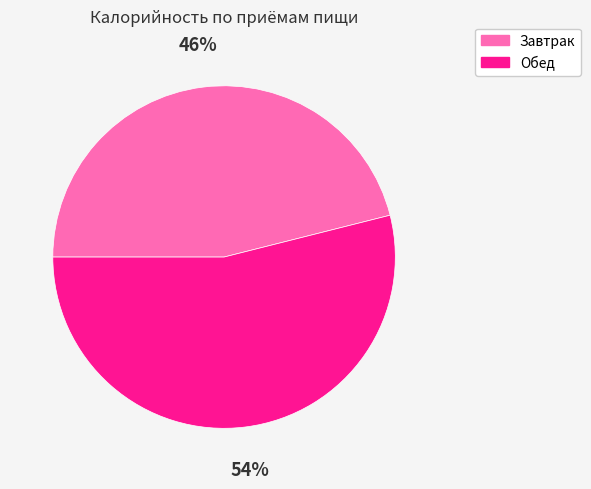

Which slice is the largest?

Обед